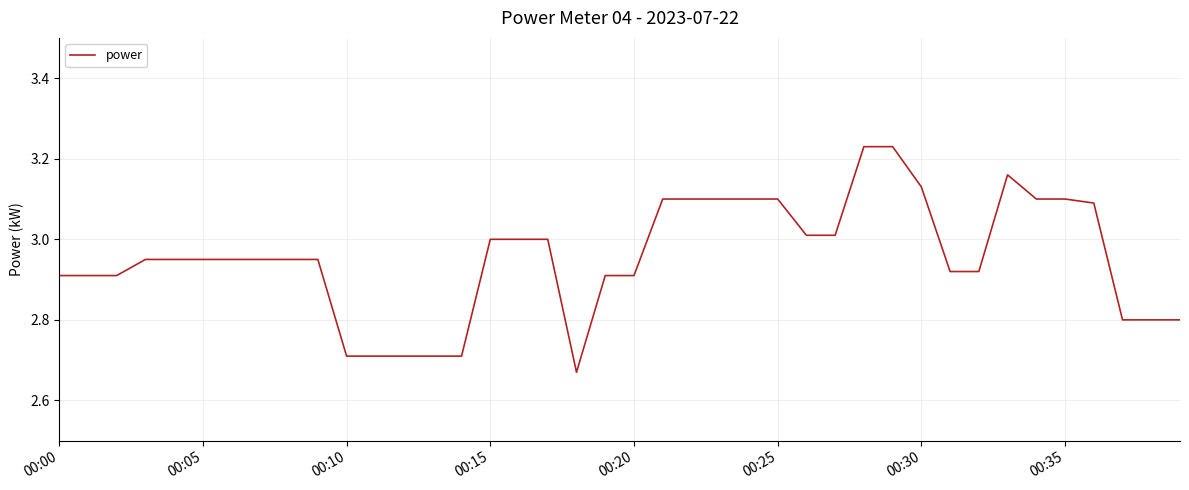

Is this an area chart (filled region under the line)?

No